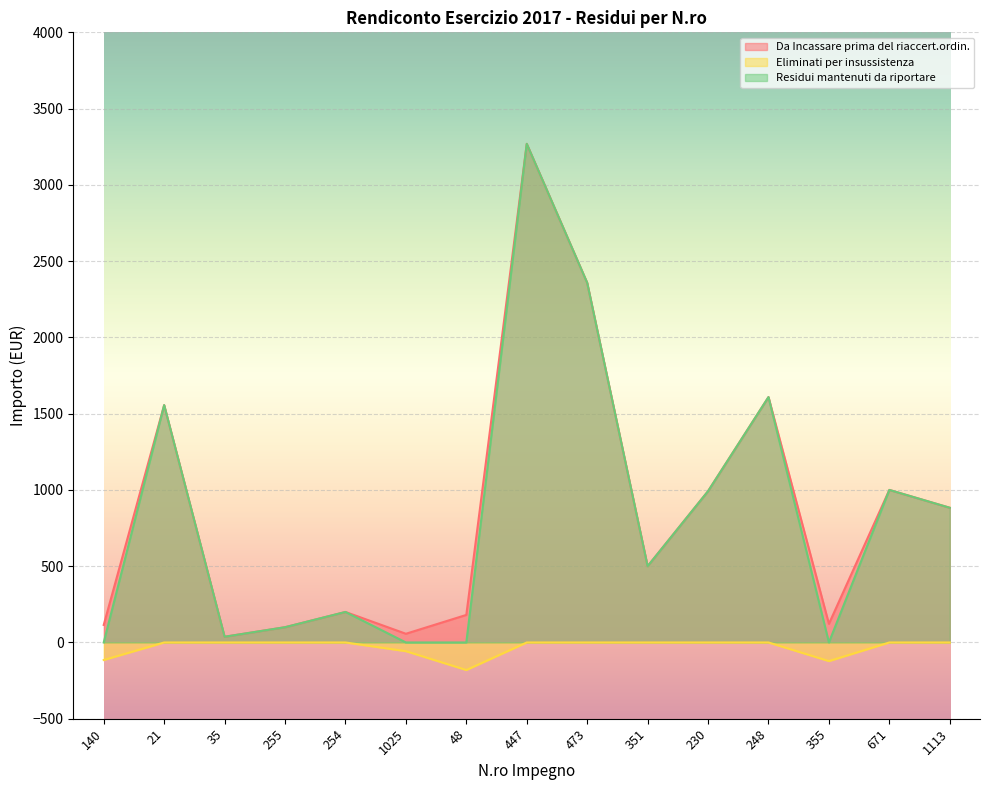

Reading left to right, transcribe all the data shown in this chart.

Da Incassare prima del riaccert.ordin.: 140=115.0	21=1556.1	35=37.5	255=100.0	254=200.0	1025=57.0	48=180.6	447=3269.0	473=2358.0	351=500.0	230=991.9	248=1608.8	355=122.0	671=1000.0	1113=883.1
Eliminati per insussistenza: 140=-115.0	21=0.0	35=0.0	255=0.0	254=0.0	1025=-57.0	48=-180.6	447=0.0	473=0.0	351=0.0	230=0.0	248=0.0	355=-122.0	671=0.0	1113=0.0
Residui mantenuti da riportare: 140=0.0	21=1556.1	35=37.5	255=100.0	254=200.0	1025=0.0	48=0.0	447=3269.0	473=2358.0	351=500.0	230=991.9	248=1608.8	355=0.0	671=1000.0	1113=883.1